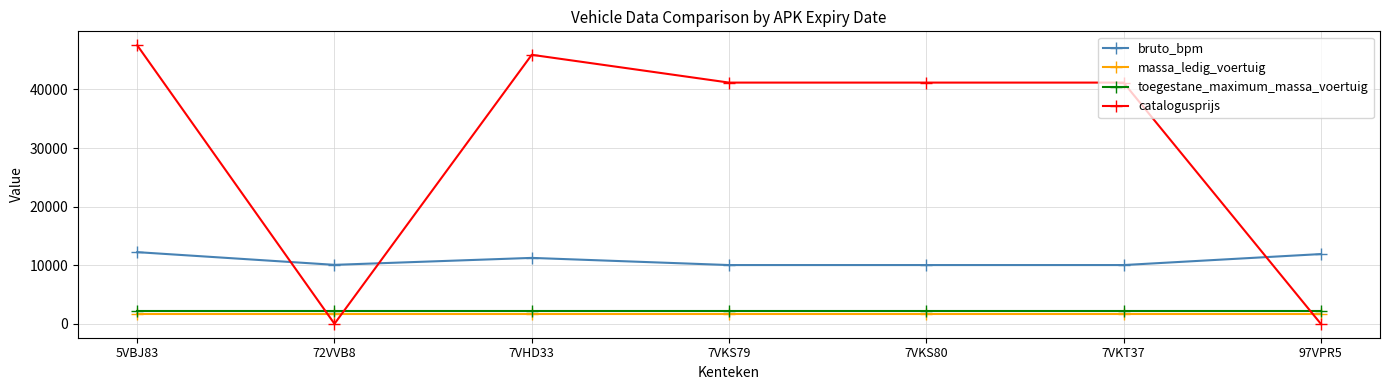

Which series has the largest total across all categories?

catalogusprijs